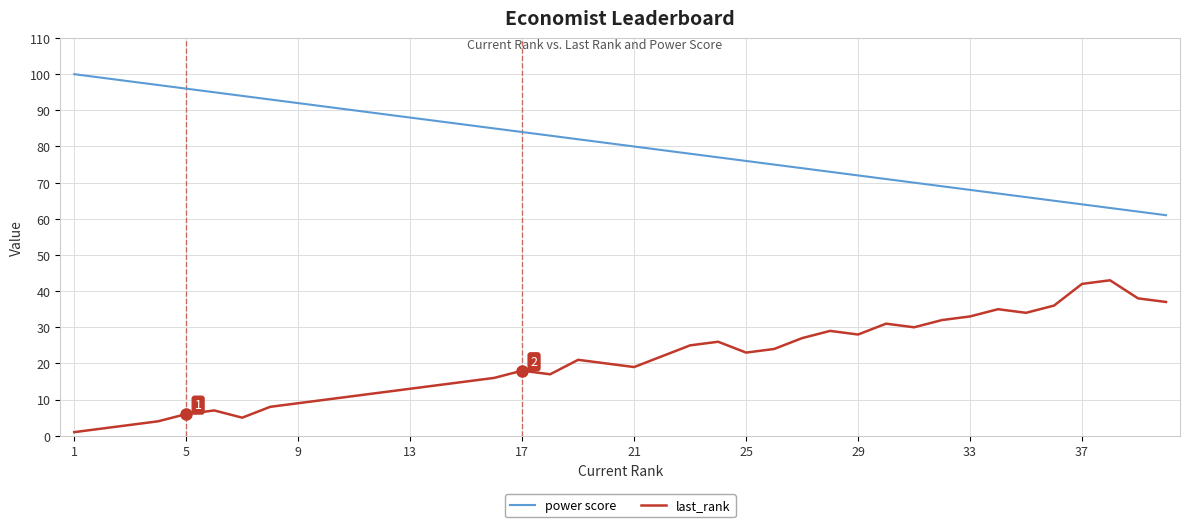

What is the average value of the last_rank series?

21